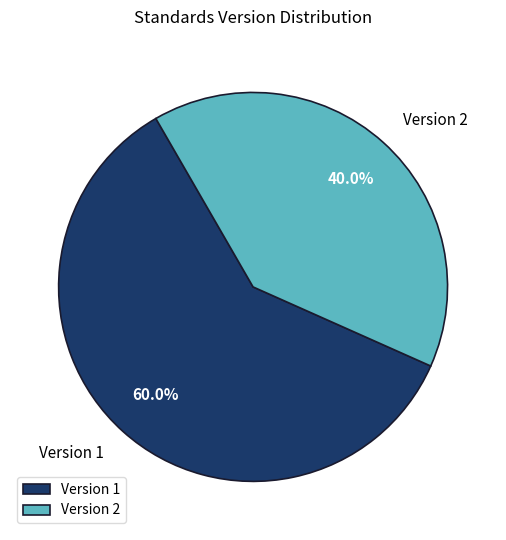

Combined, what portion of the pie is Version 2 and Version 1?

100.0%